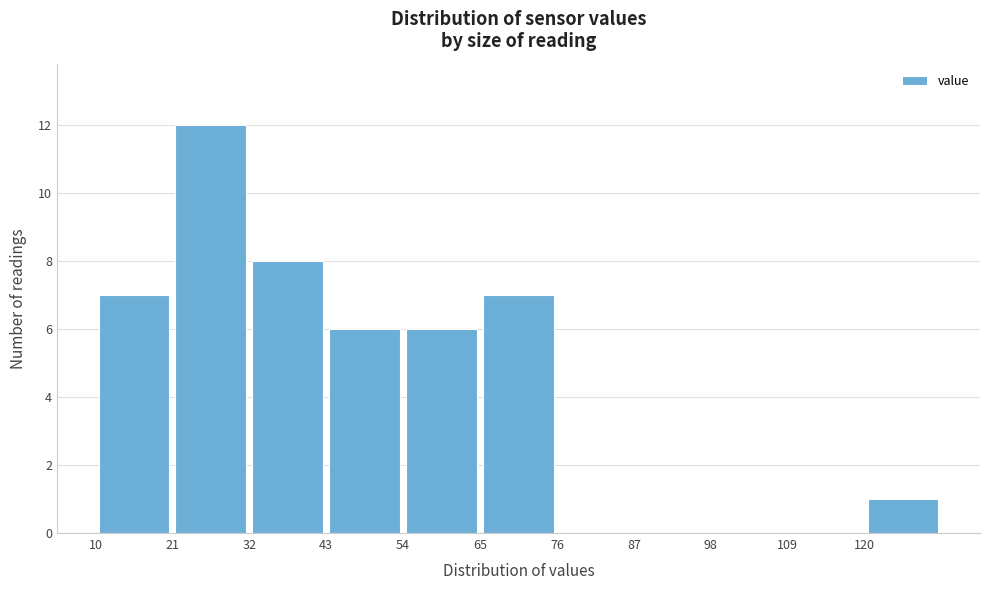

Reading left to right, transcribe this chart: for each bar, give the range it covers on the x-axis and its height. Neither the bar edges nor the heights are printed on the chart, so give them approximately, as read against the axes.

10 to 21: 7
21 to 32: 12
32 to 43: 8
43 to 54: 6
54 to 65: 6
65 to 76: 7
76 to 87: 0
87 to 98: 0
98 to 109: 0
109 to 120: 0
120 to 131: 1